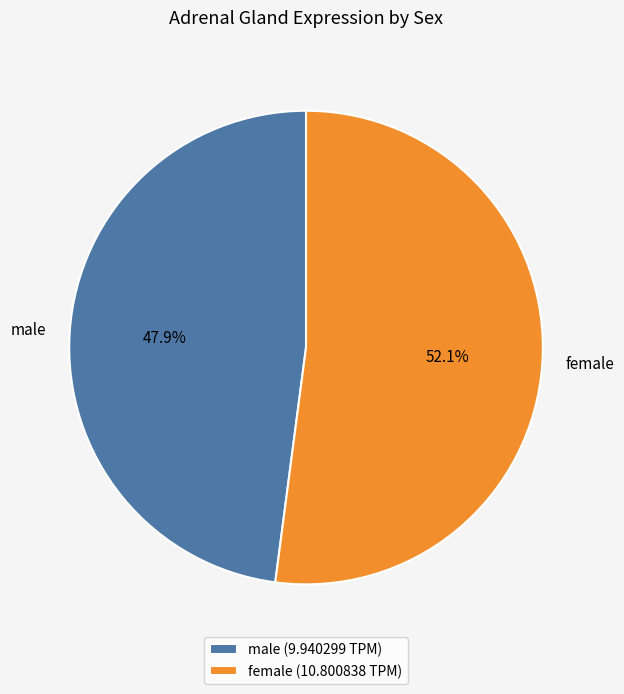

How much of the chart is everything except male?

52.1%